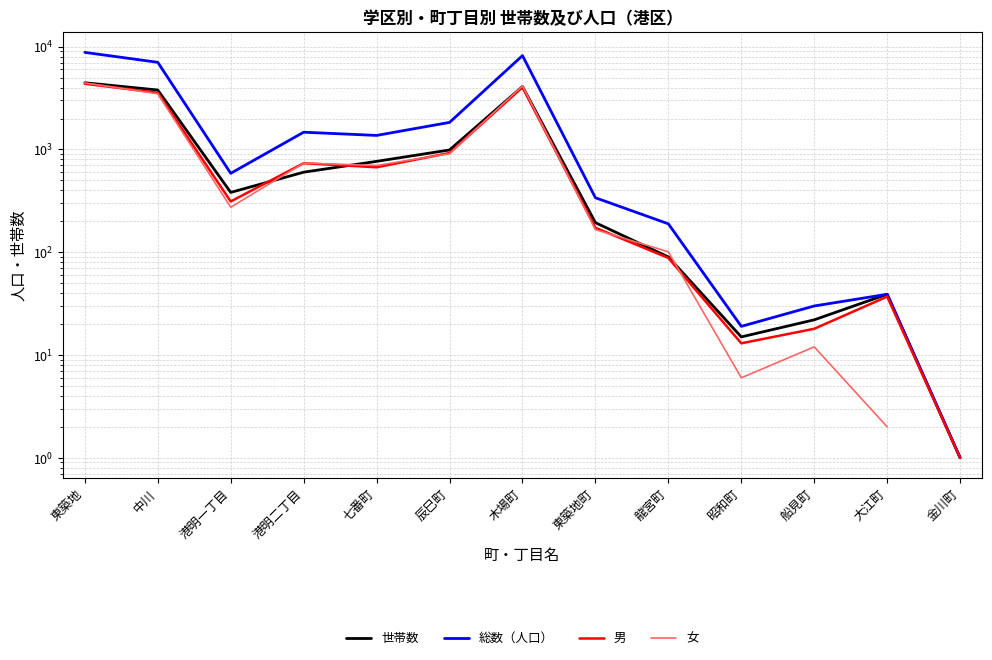

List the labels in order of 世帯数 value, smallest first.

金川町, 昭和町, 船見町, 大江町, 龍宮町, 東築地町, 港明一丁目, 港明二丁目, 七番町, 辰巳町, 中川, 木場町, 東築地